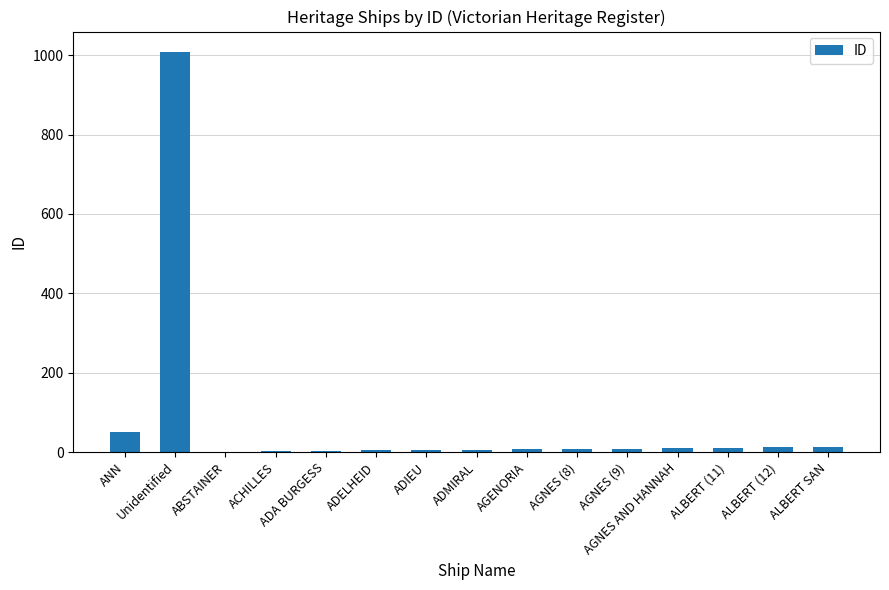

Where does the data first go above 8?

ANN